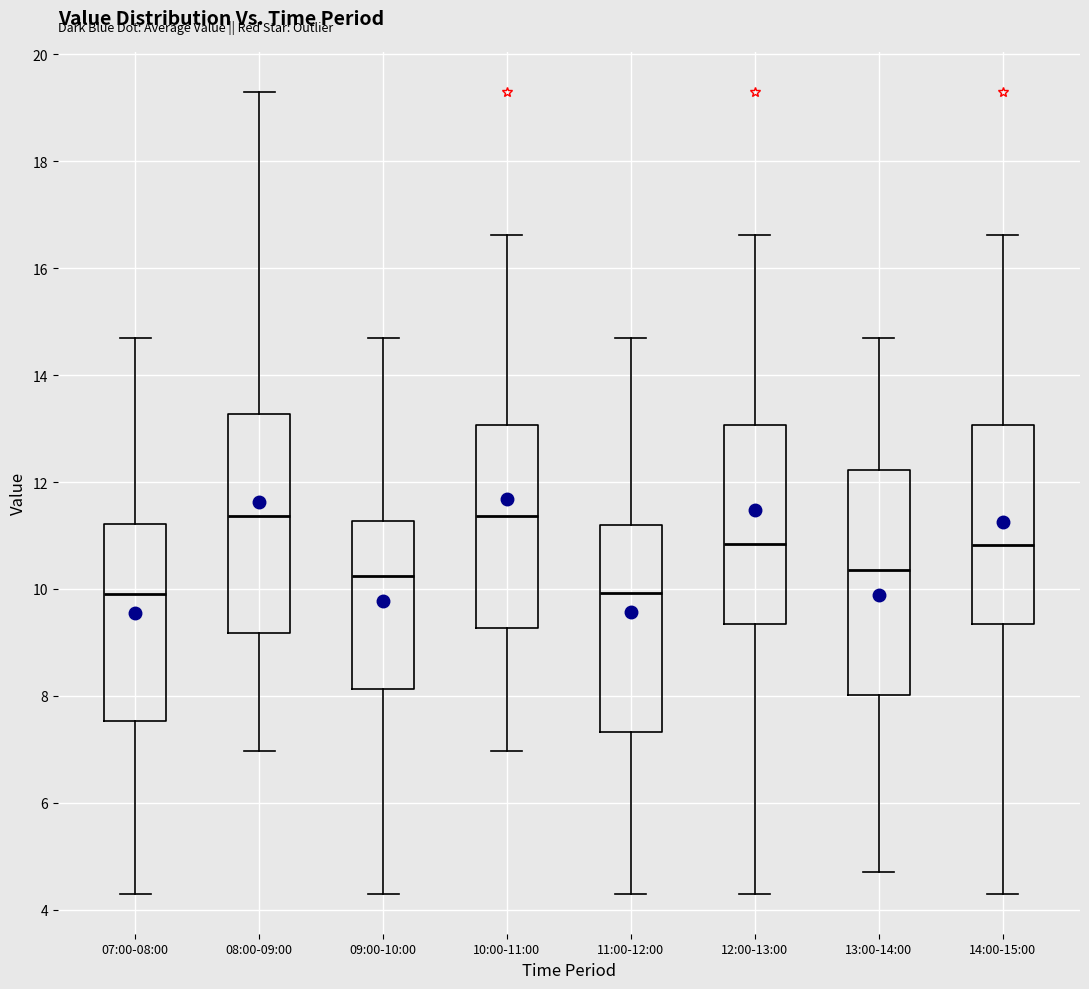

Reading left to right, transcribe this box plot: for each box, give where its median line is, the range the box spans, and where its two whiskers end, as read against the y-axis. The values are not printed on the chart, so give them approximately, as read against the axis.

07:00-08:00: median 10.0, box 7.6 to 11.2, whiskers 4.4 to 14.8
08:00-09:00: median 11.4, box 9.2 to 13.2, whiskers 7.0 to 19.4
09:00-10:00: median 10.2, box 8.2 to 11.2, whiskers 4.4 to 14.8
10:00-11:00: median 11.4, box 9.2 to 13.0, whiskers 7.0 to 16.6
11:00-12:00: median 10.0, box 7.4 to 11.2, whiskers 4.4 to 14.8
12:00-13:00: median 10.8, box 9.4 to 13.0, whiskers 4.4 to 16.6
13:00-14:00: median 10.4, box 8.0 to 12.2, whiskers 4.8 to 14.8
14:00-15:00: median 10.8, box 9.4 to 13.0, whiskers 4.4 to 16.6